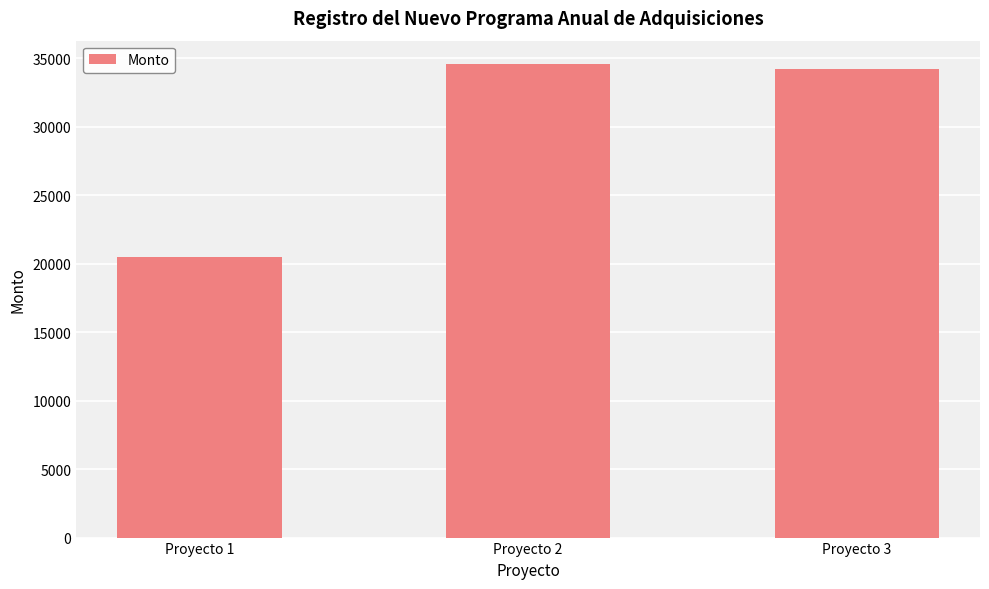

At which category does the chart reach its peak across all series?

Proyecto 2